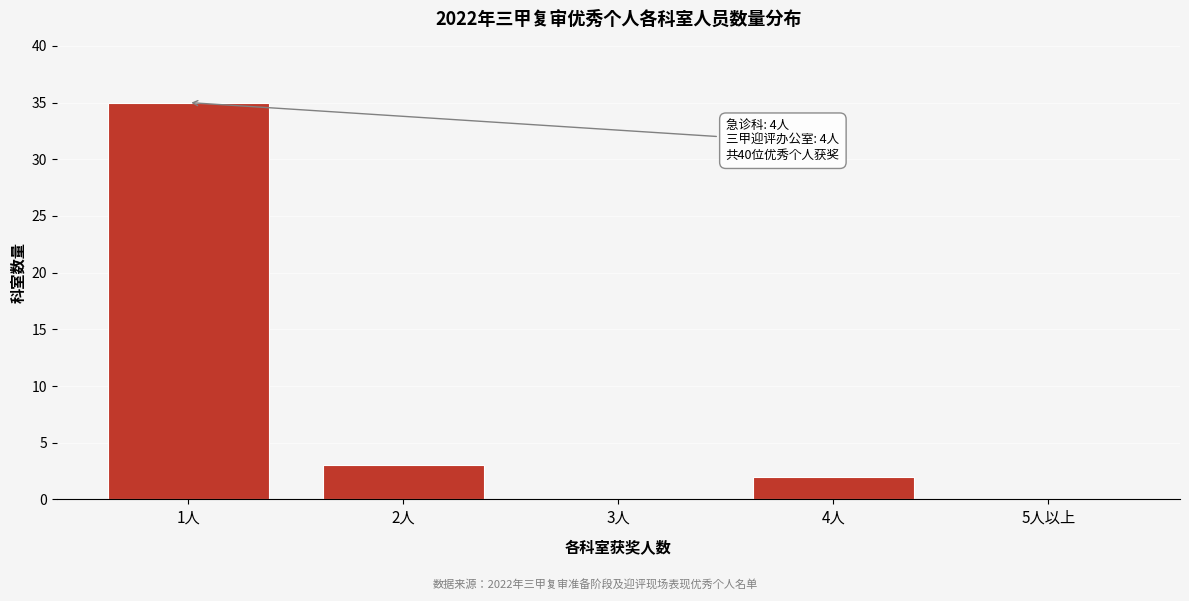

Reading right to left, what are all the values shown in this chart?

5人以上=0	4人=2	3人=0	2人=3	1人=35